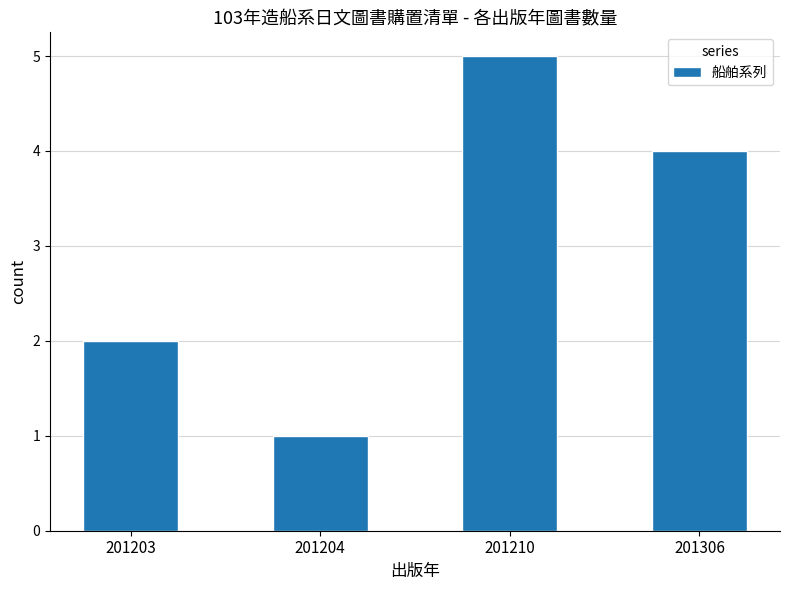

What is the change in value from 201204 to 201306?

+3